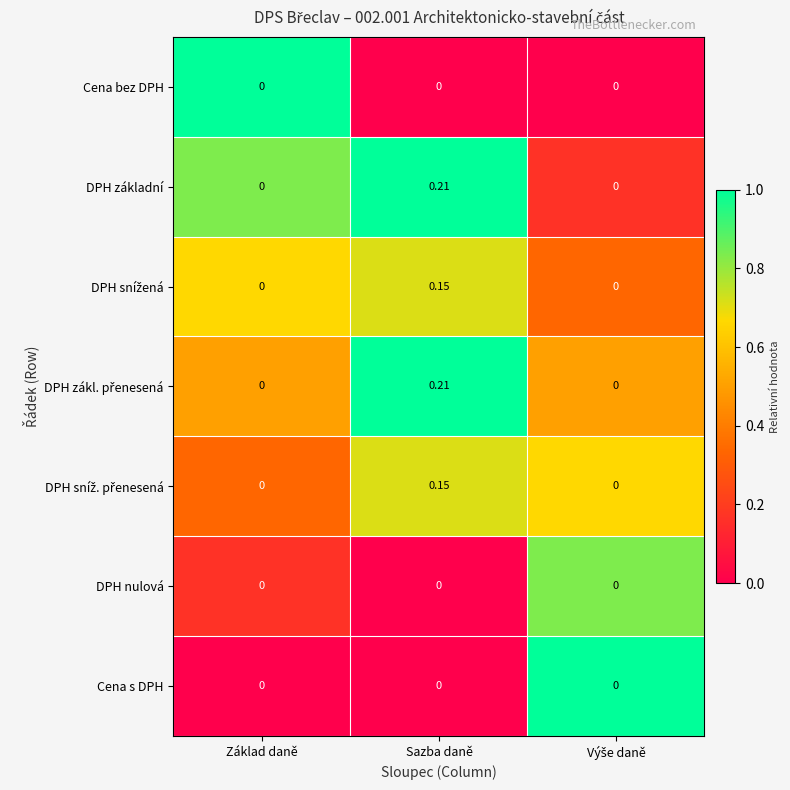

Which label corresponds to the largest value in the chart?

Sazba daně